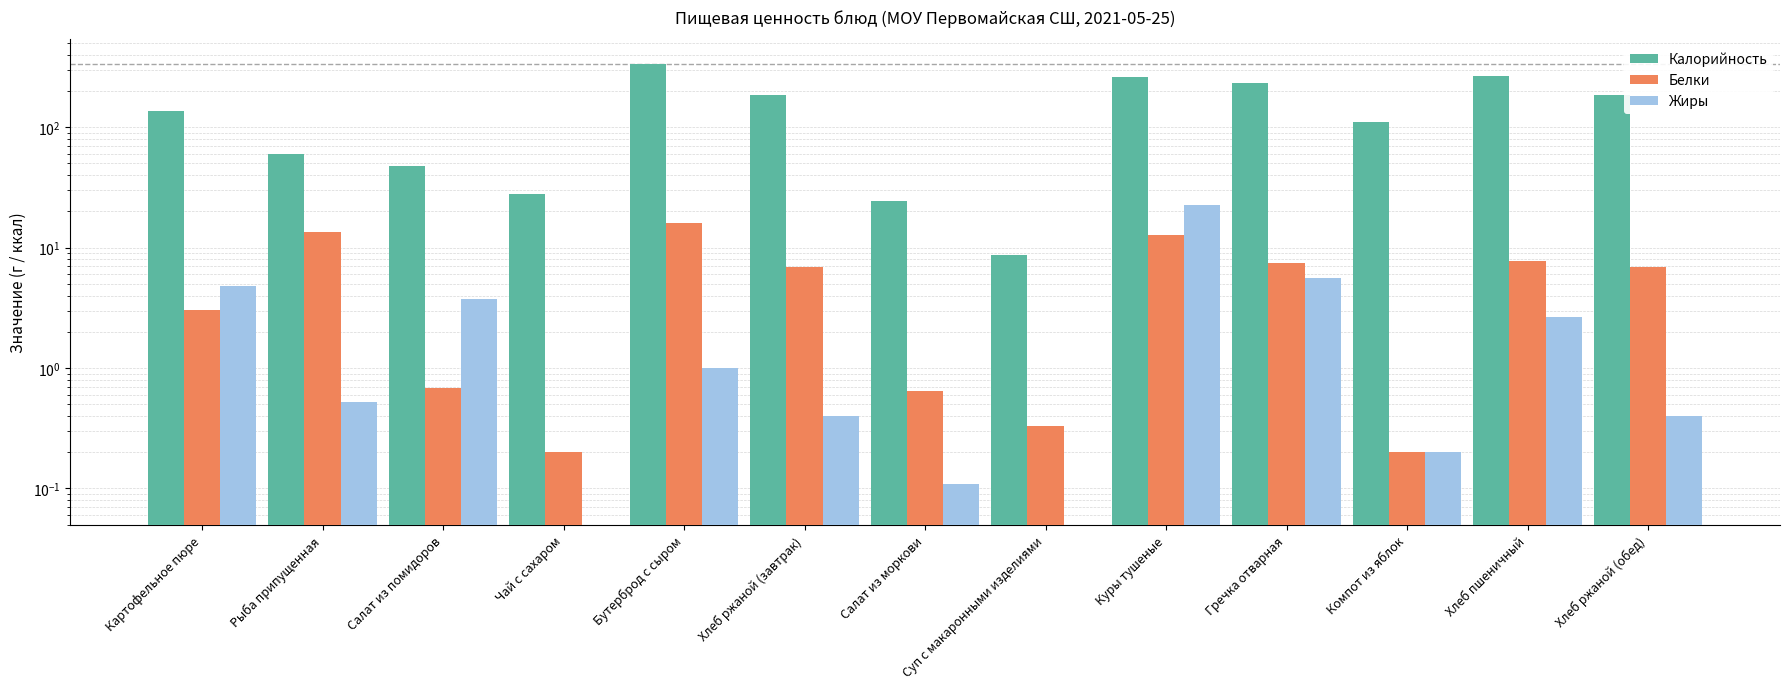

What is the maximum value shown in the chart?

335.5